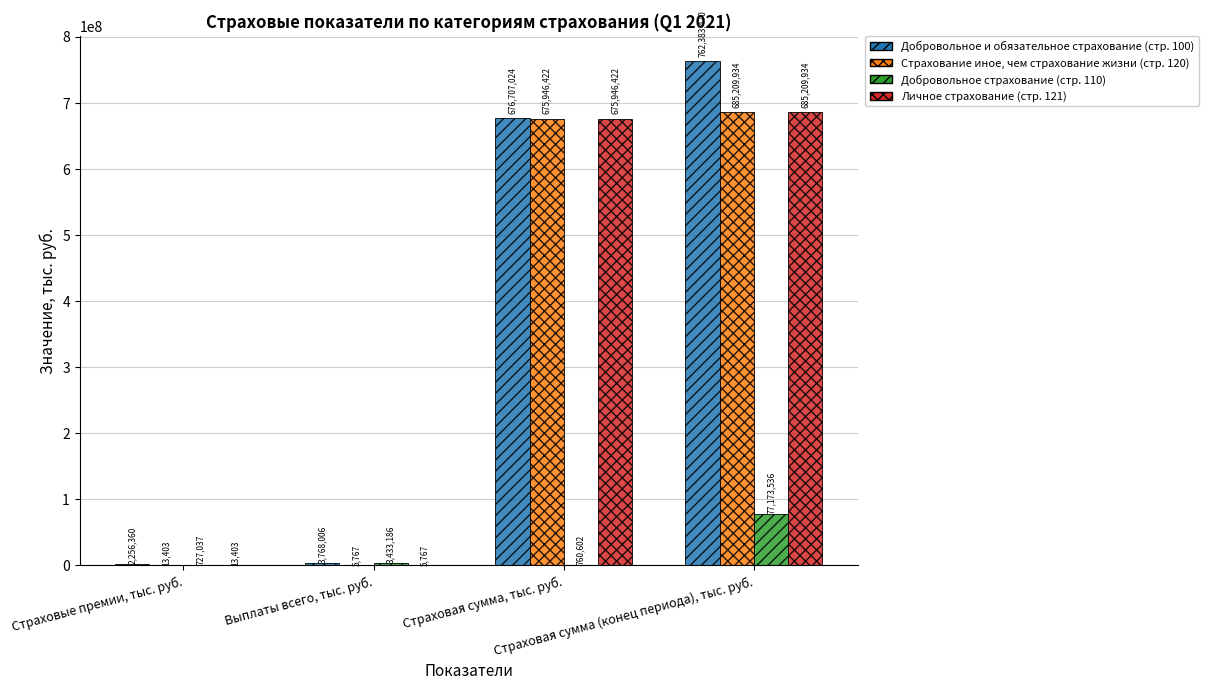

What is the sum of all Личное страхование (стр. 121) values?

1361175526.0